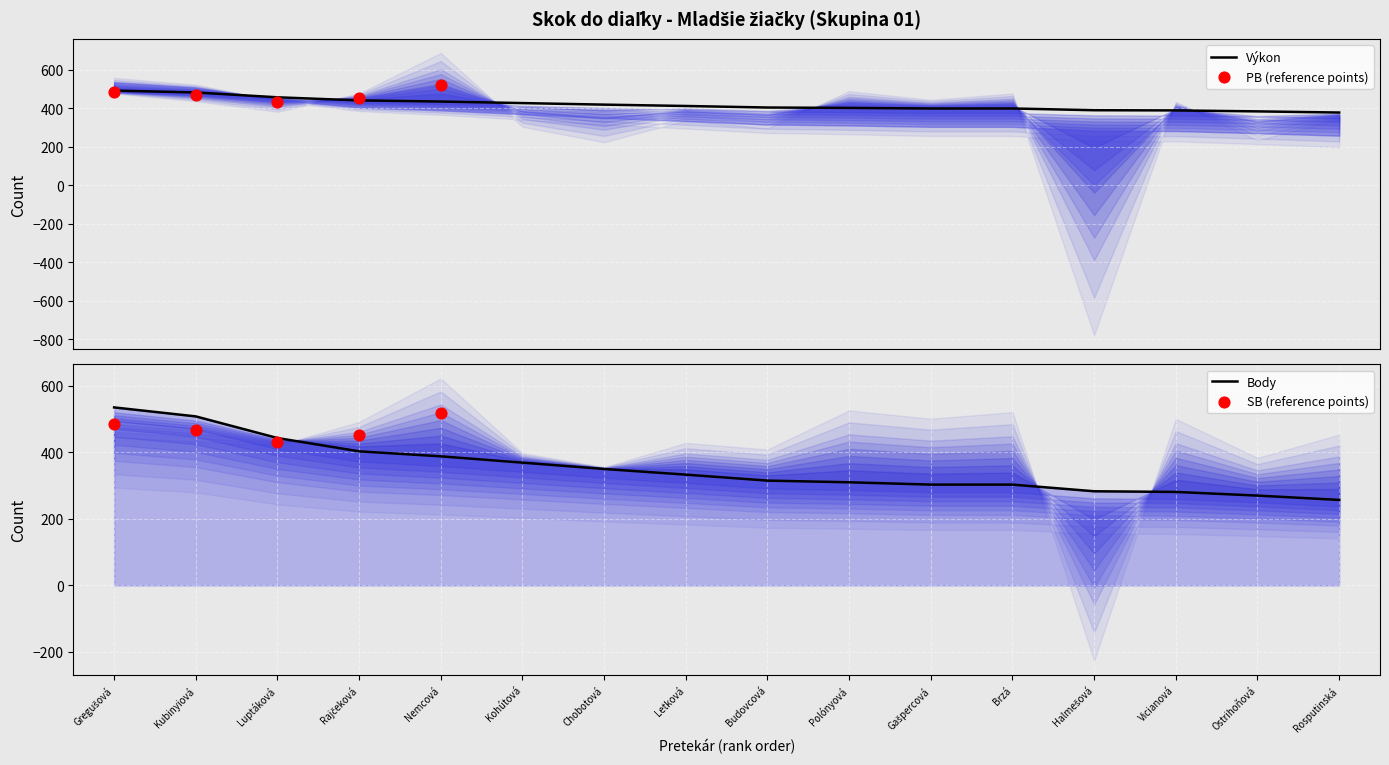

Which series contains the highest Y value?

Body